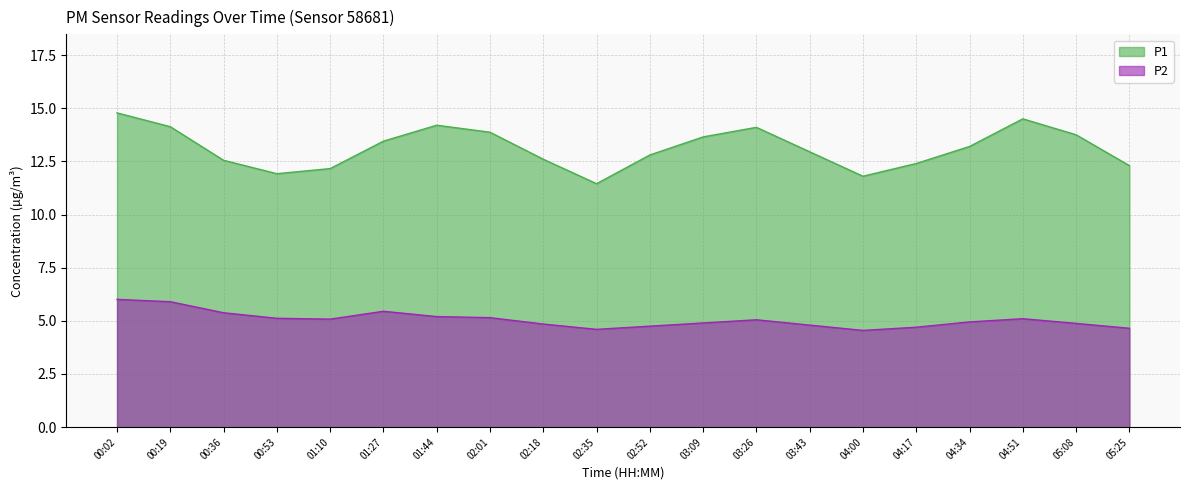

What is the minimum value shown in the chart?

4.5